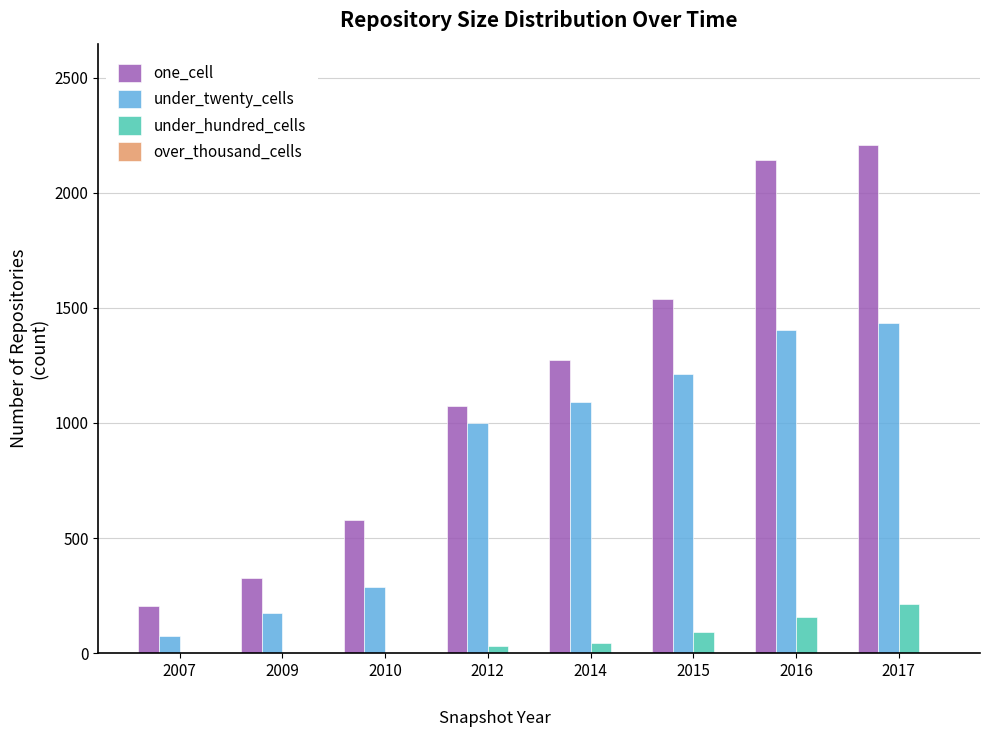

Which category has the highest value in the under_twenty_cells series?

2017